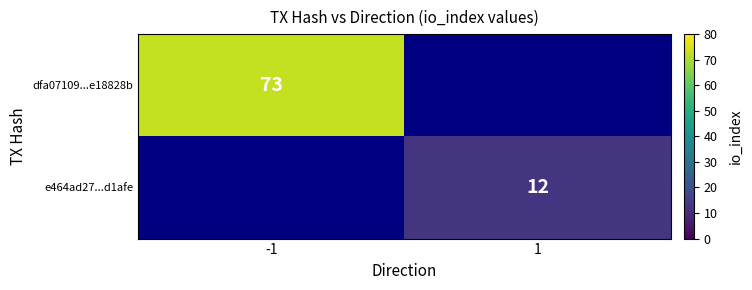

Is it true that e464ad27...d1afe equals 19 at 1?

False